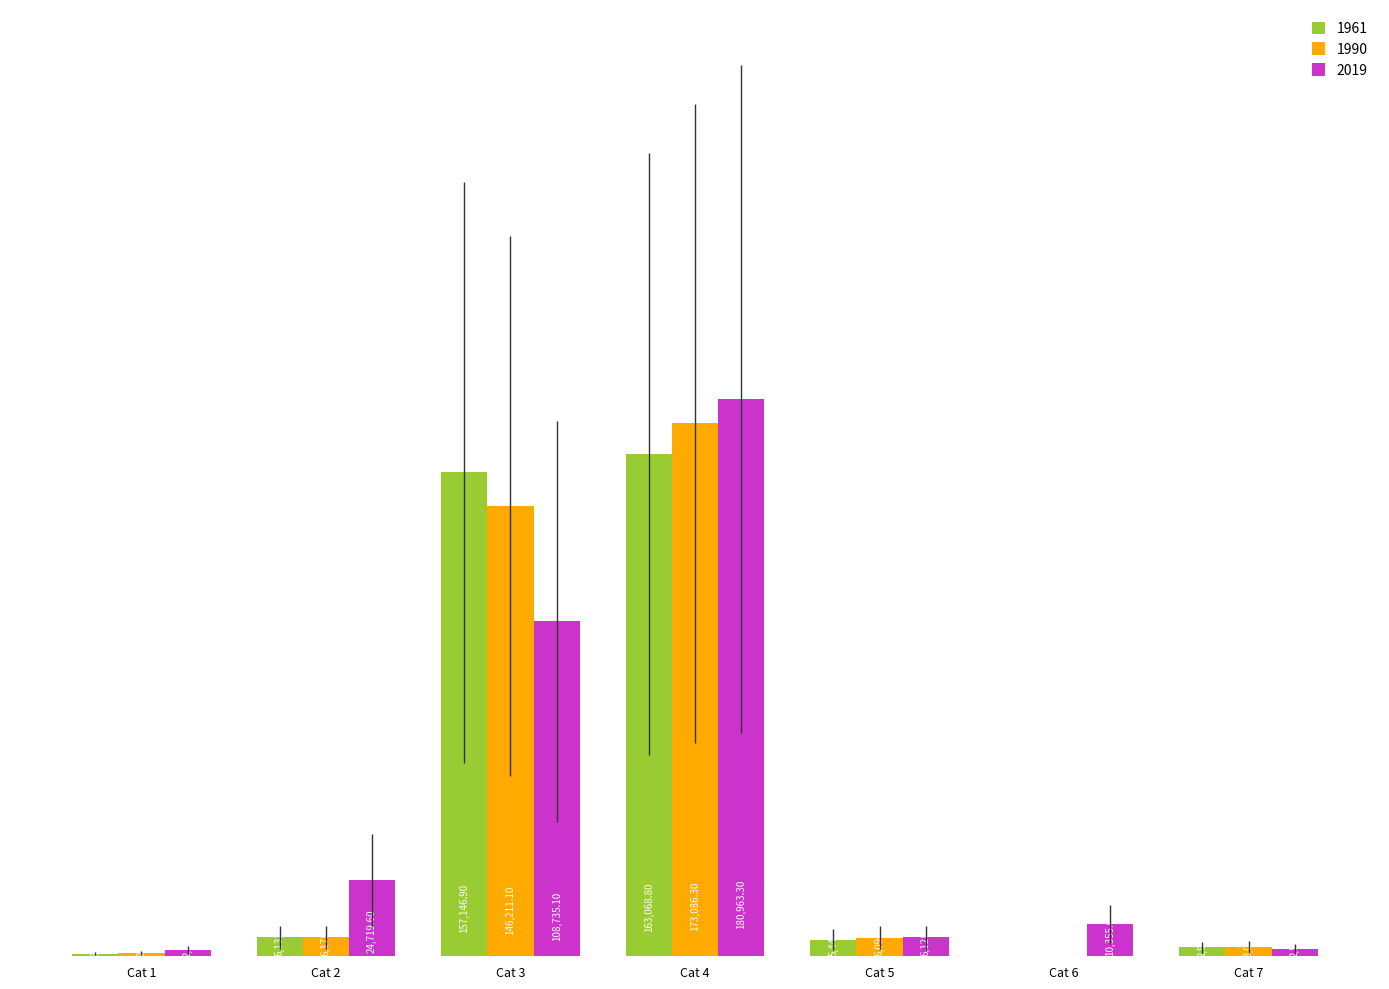

Is the value of 2019 at Cat 7 greater than the value of 1961 at Cat 4?

No